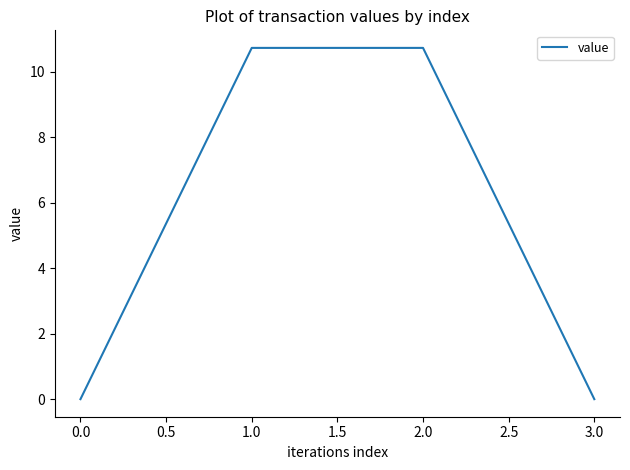

What is the greatest value displayed?

10.7